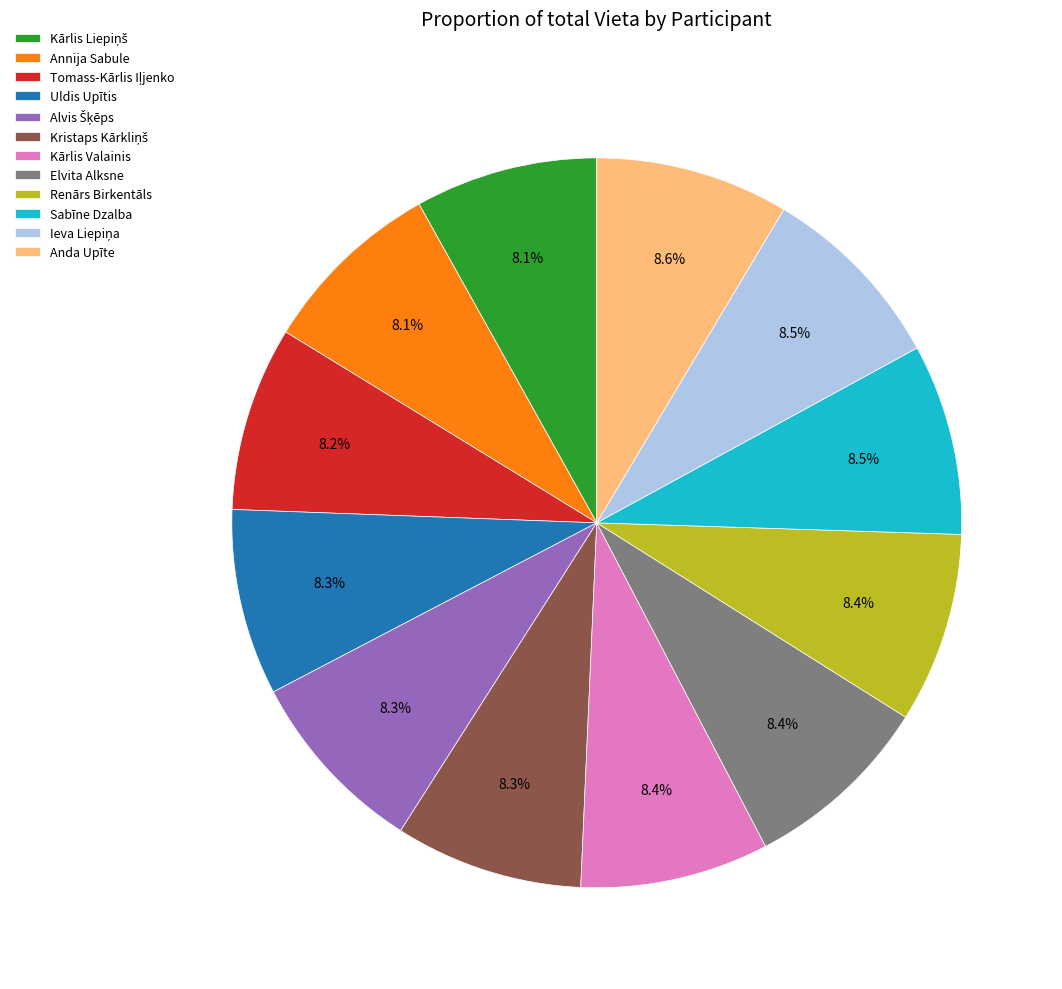

What percentage do Renārs Birkentāls and Sabīne Dzalba together represent?

16.9%